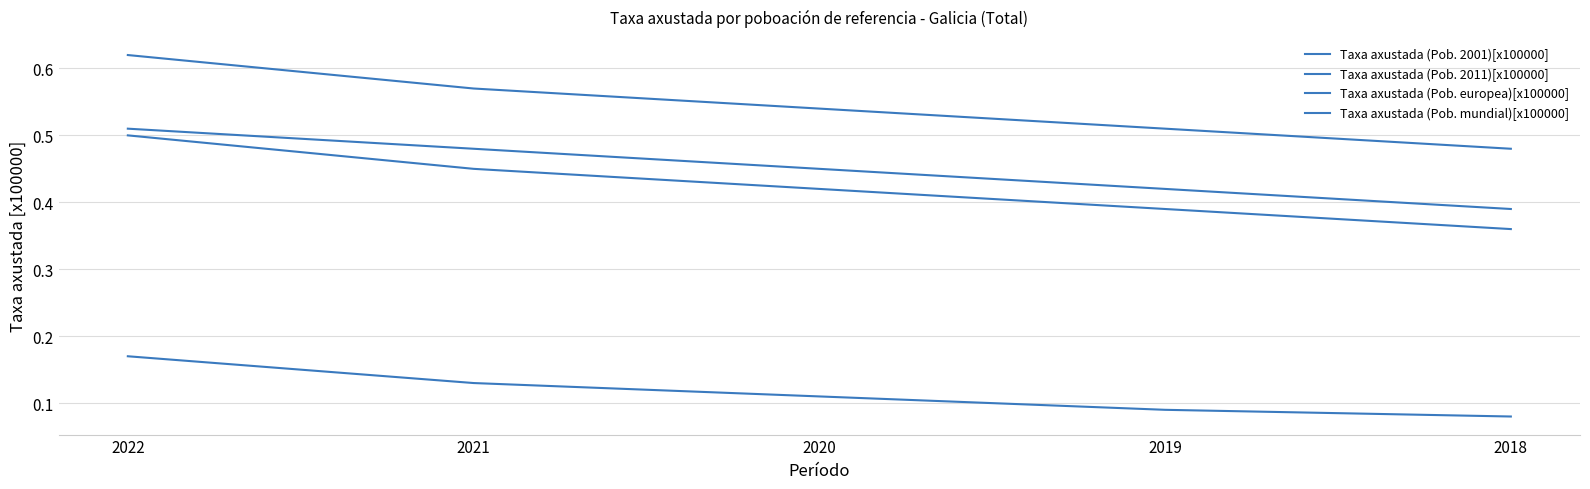

Where is Taxa axustada (Pob. mundial)[x100000] nearest to the value 0?

2018